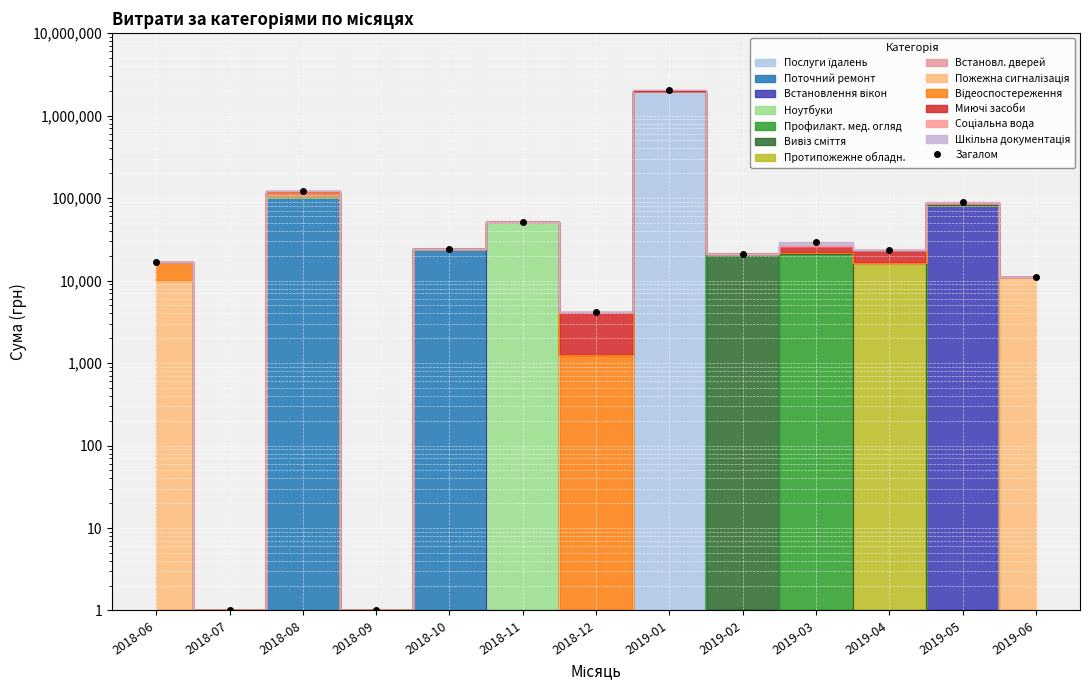

What is the sum of the values at 2019-04 and 2018-06?

40240.0